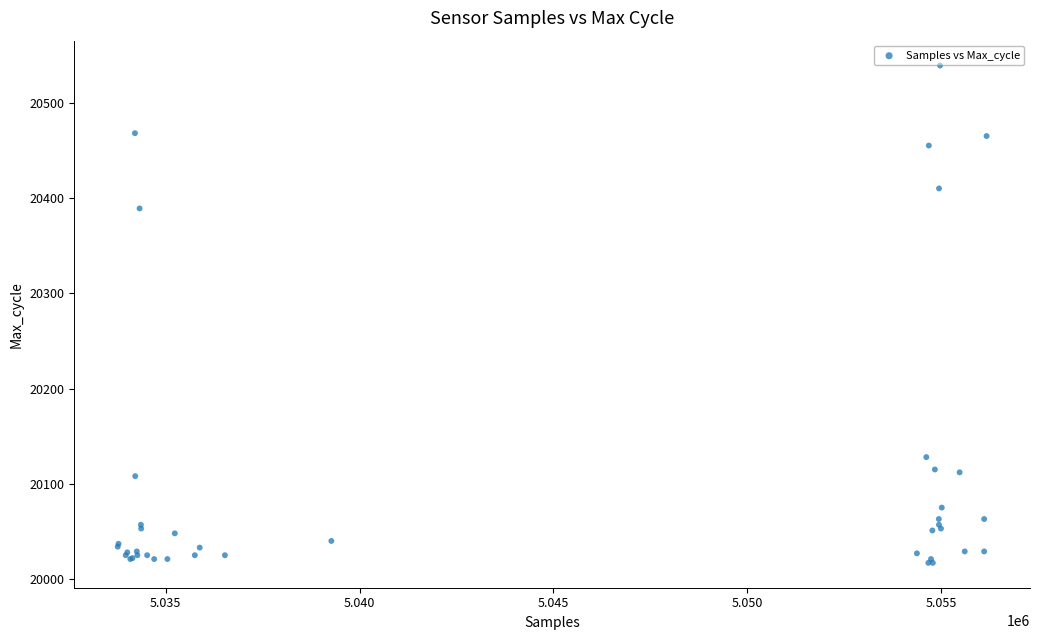

What Y value in the scatter plot is closest to 20278?

20389